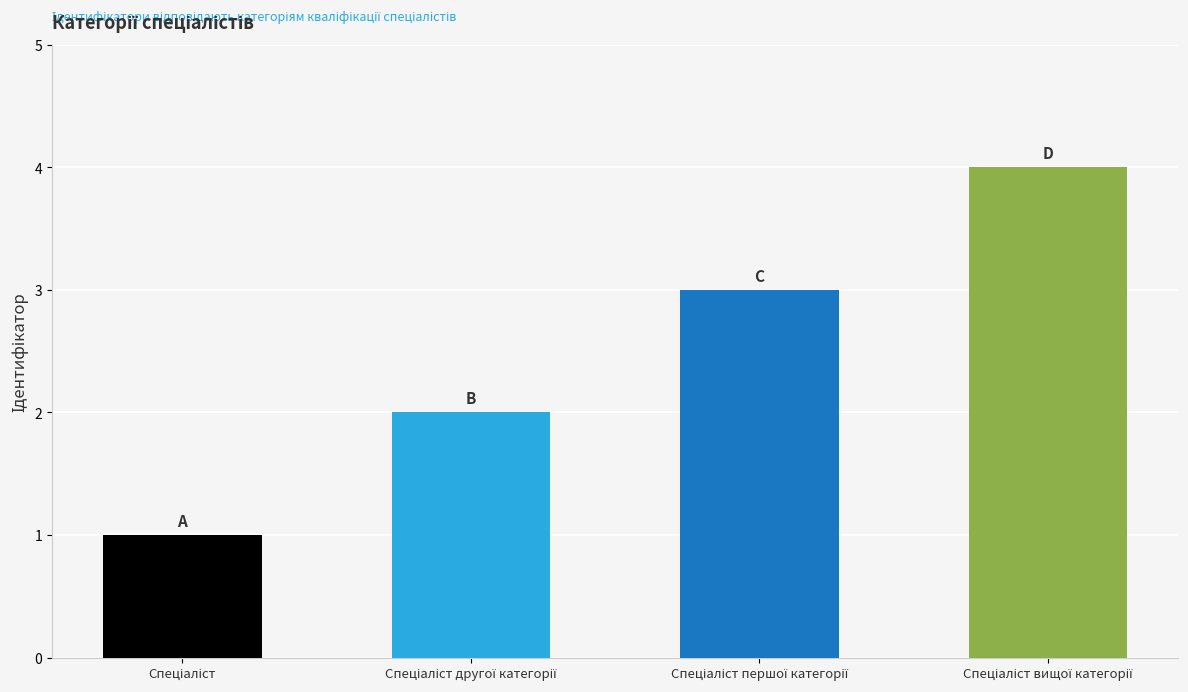

True or false: the data shows 3 at Спеціаліст першої категорії.

True